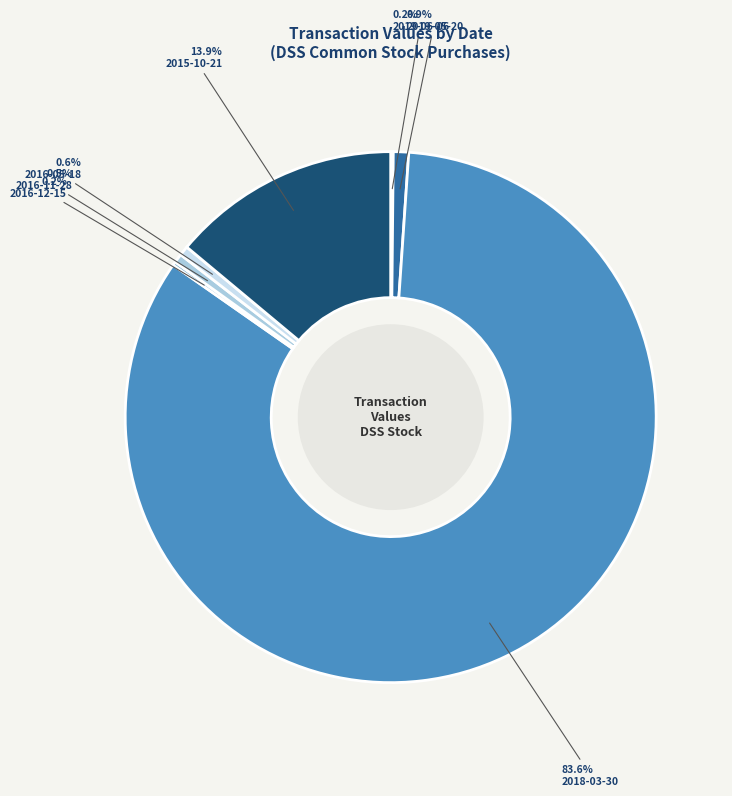

To the nearest percent, what is the combined percentage of 2019-06-06 and 2016-05-18?

1%